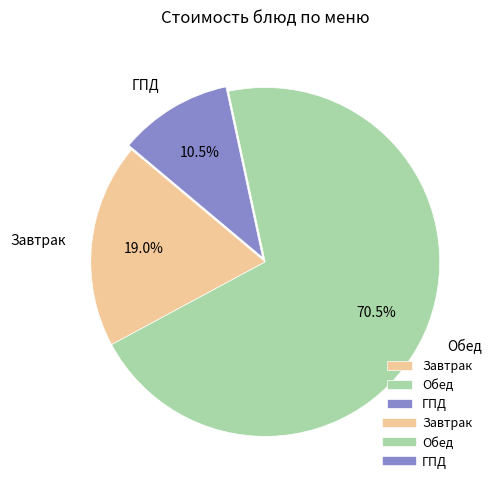

Between Обед and ГПД, which is larger?

Обед